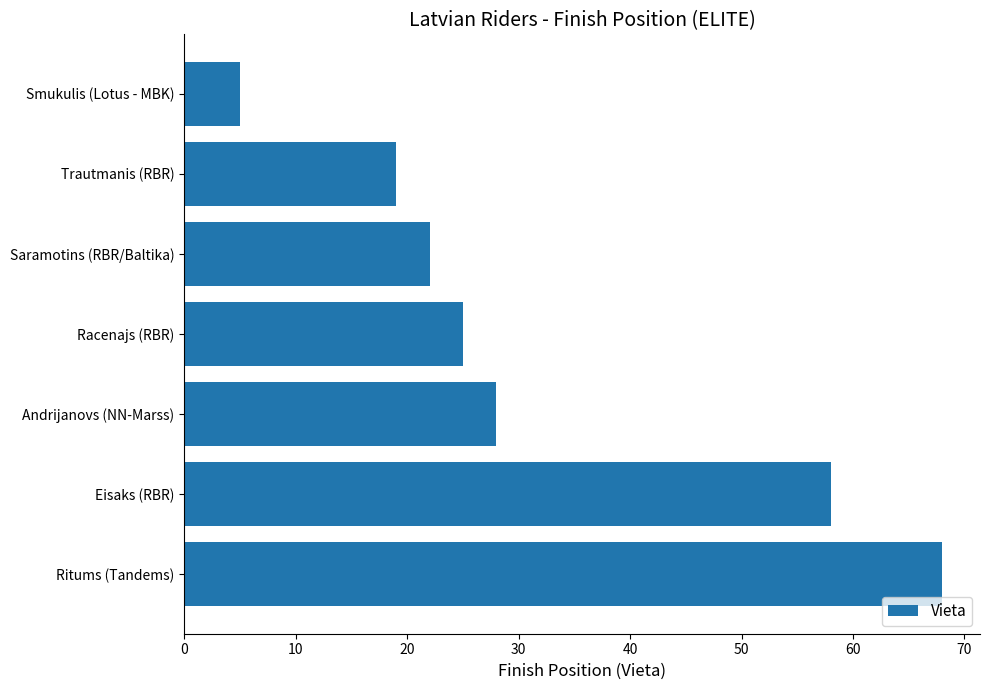

Reading top to bottom, transcribe all the data shown in this chart.

5	19	22	25	28	58	68